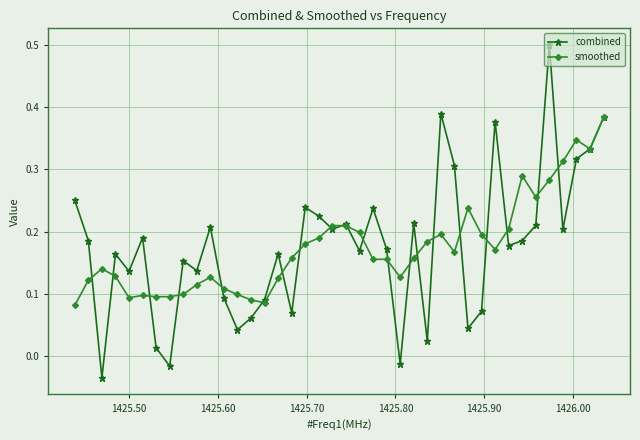

List the series in order of their overall mean, highest first.

combined, smoothed